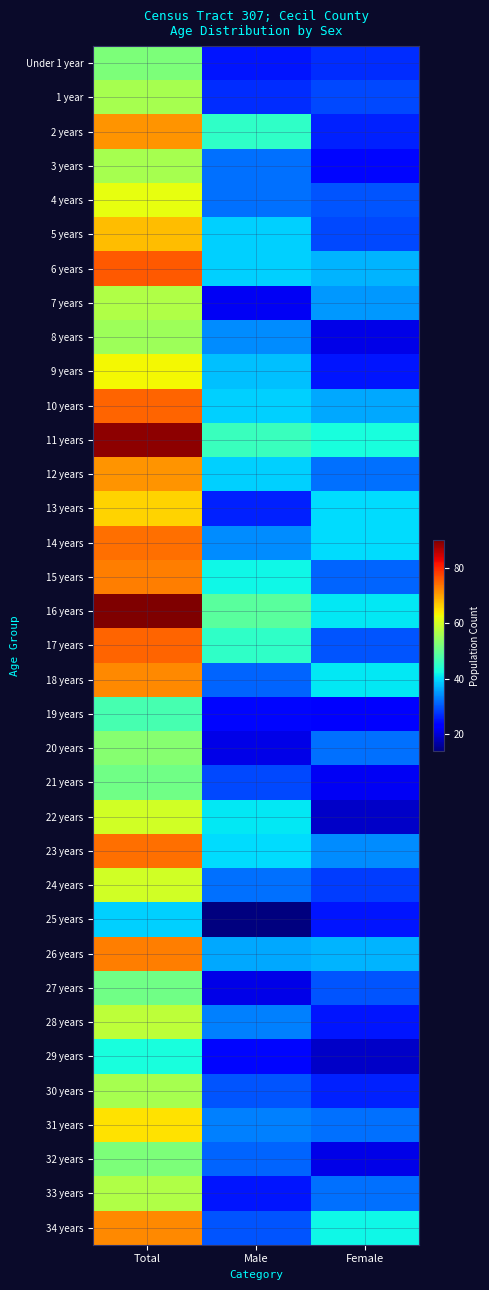

What is the spread (max minus min) of values at Female?

24